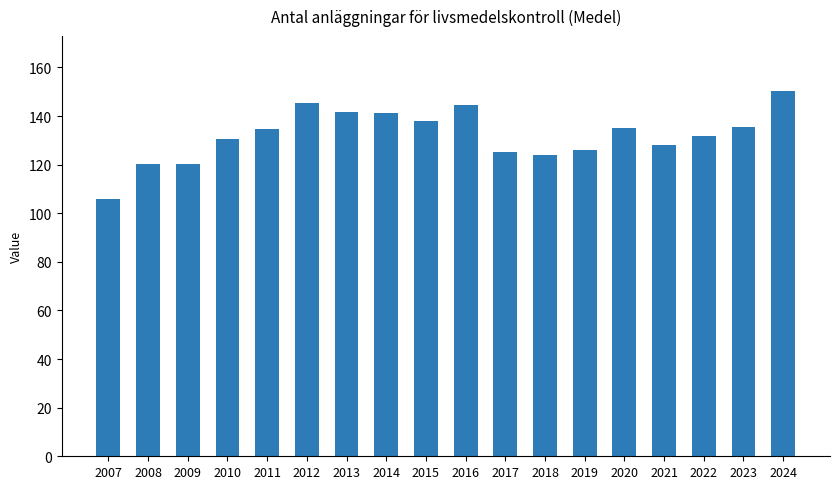

Which category has the lowest value across all series?

2007